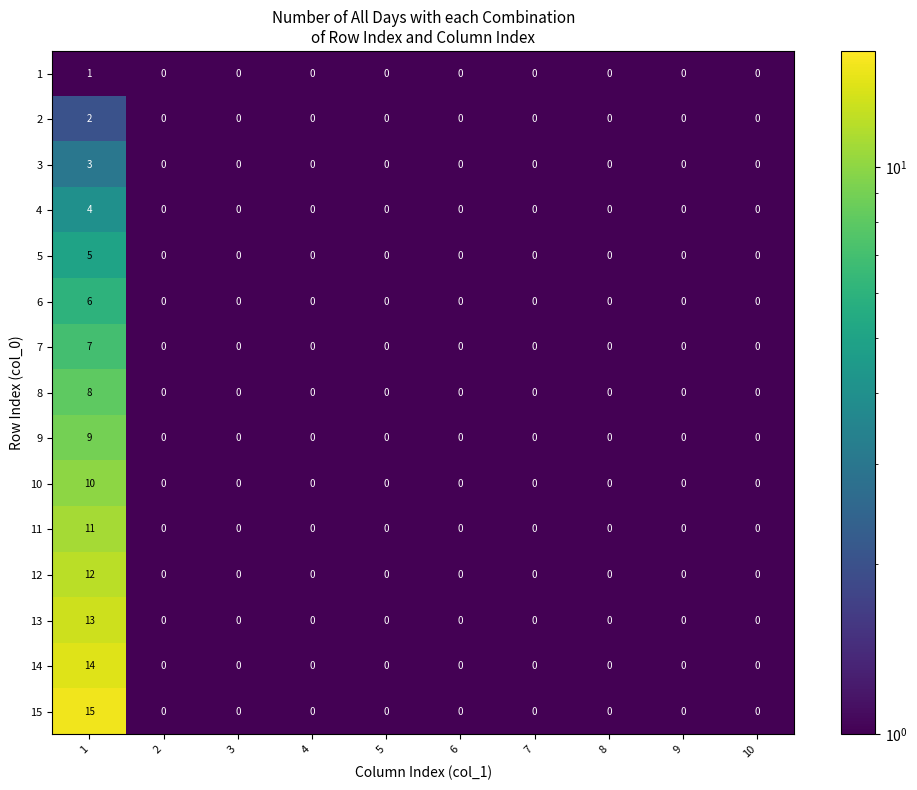

What is the greatest value displayed?

15